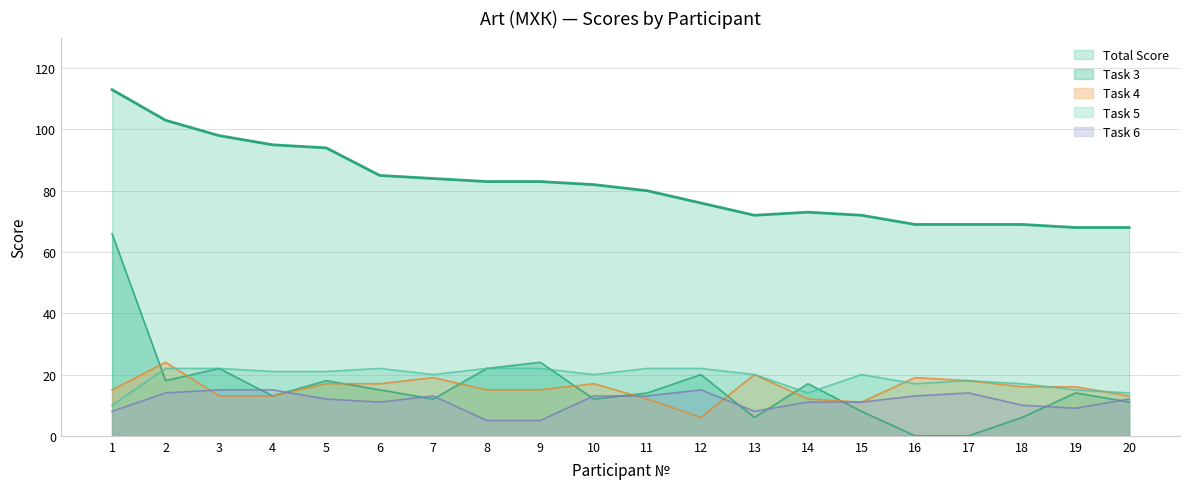

Does the chart have visible grid lines?

Yes